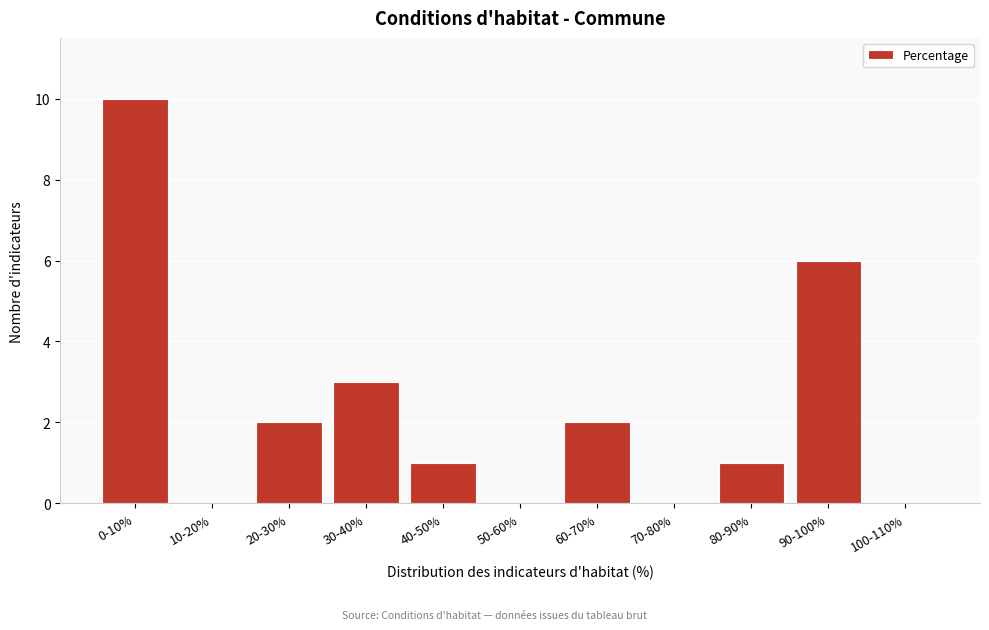

Reading right to left, extract all data points from this chart.

100-110%=0	90-100%=6	80-90%=1	70-80%=0	60-70%=2	50-60%=0	40-50%=1	30-40%=3	20-30%=2	10-20%=0	0-10%=10